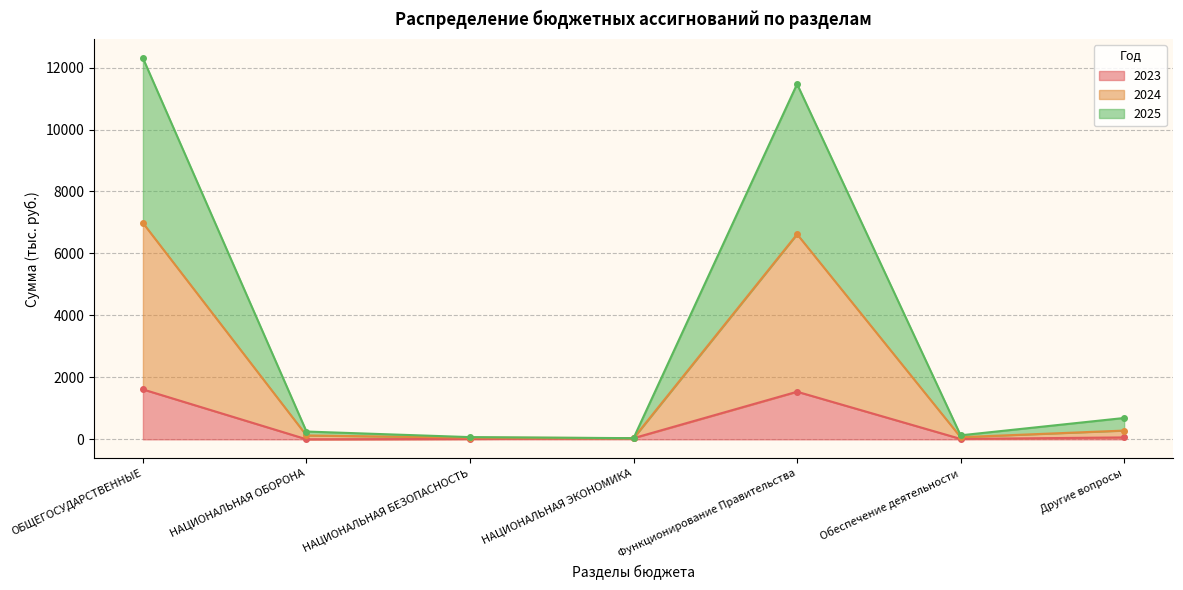

Reading right to left, list all the values displayed in this chart.

2023: 61.9	13.0	1536.9	38.0	12.3	2.1	1611.8
2024: 283.3	70.1	6621.8	38.0	54.4	124.9	6984.2
2025: 689.3	129.6	11468.9	38.0	72.0	251.9	12305.8